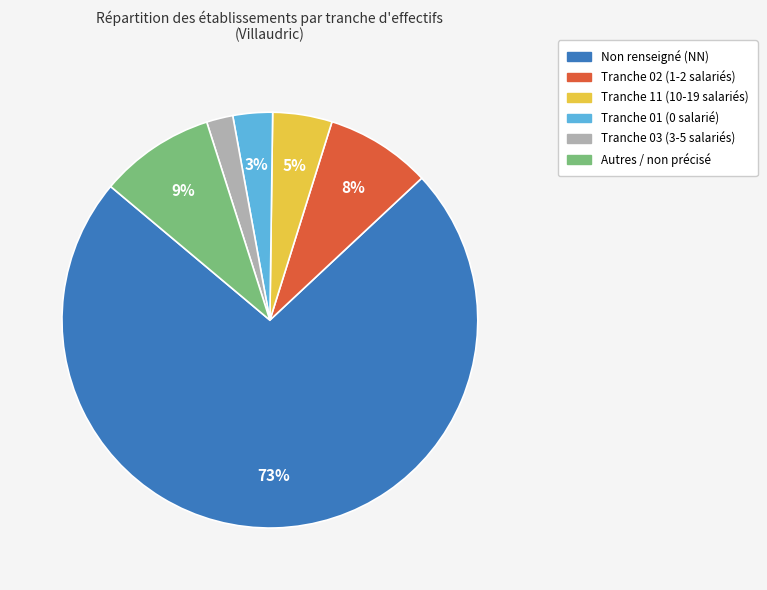

Is there any slice that represents more than half of the pie?

Yes